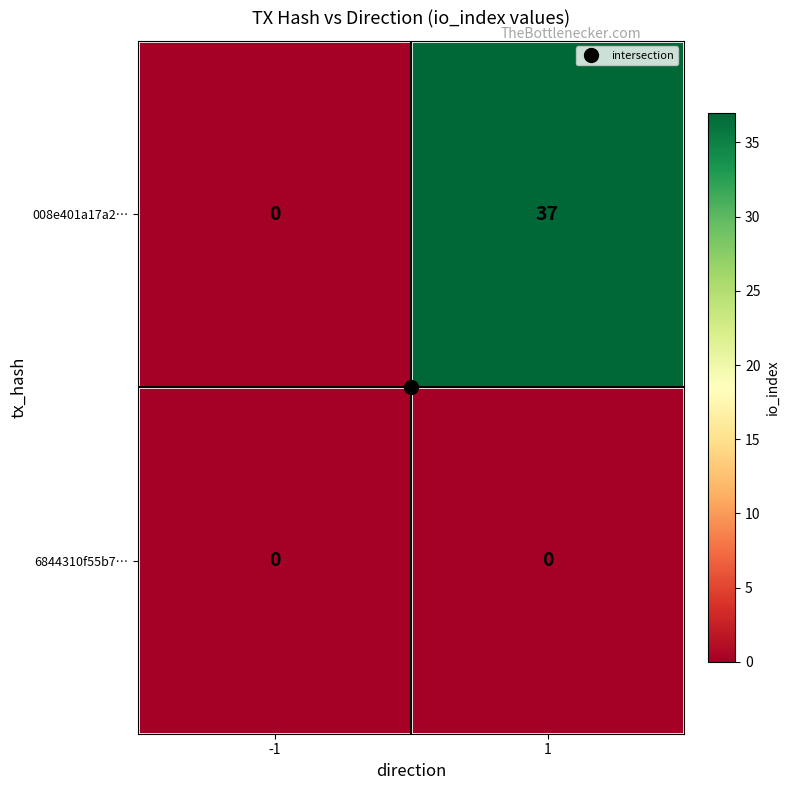

Count the number of categories in the chart.

2